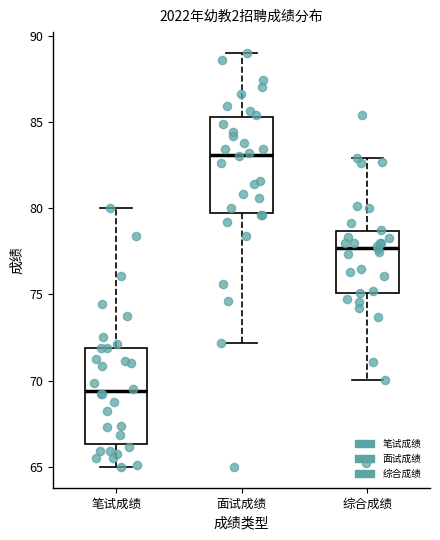

Reading left to right, transcribe this box plot: for each box, give where its median line is, the range the box spans, and where its two whiskers end, as read against the y-axis. The values are not printed on the chart, so give them approximately, as read against the axis.

笔试成绩: median 69.5, box 66.5 to 72.0, whiskers 65.0 to 80.0
面试成绩: median 83.0, box 79.5 to 85.5, whiskers 72.0 to 89.0
综合成绩: median 77.5, box 75.0 to 78.5, whiskers 70.0 to 83.0